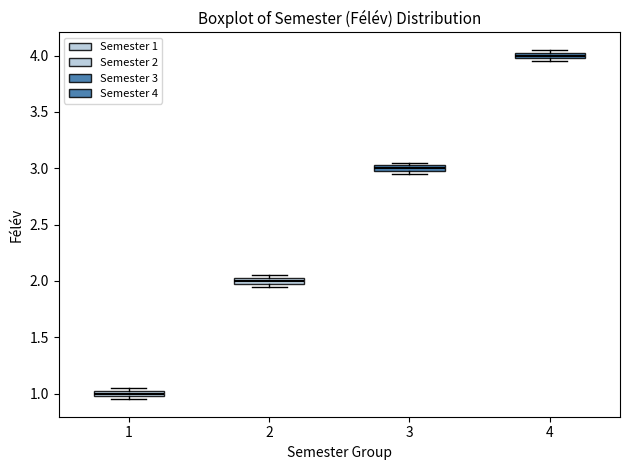

Which box has the lowest median line?

1